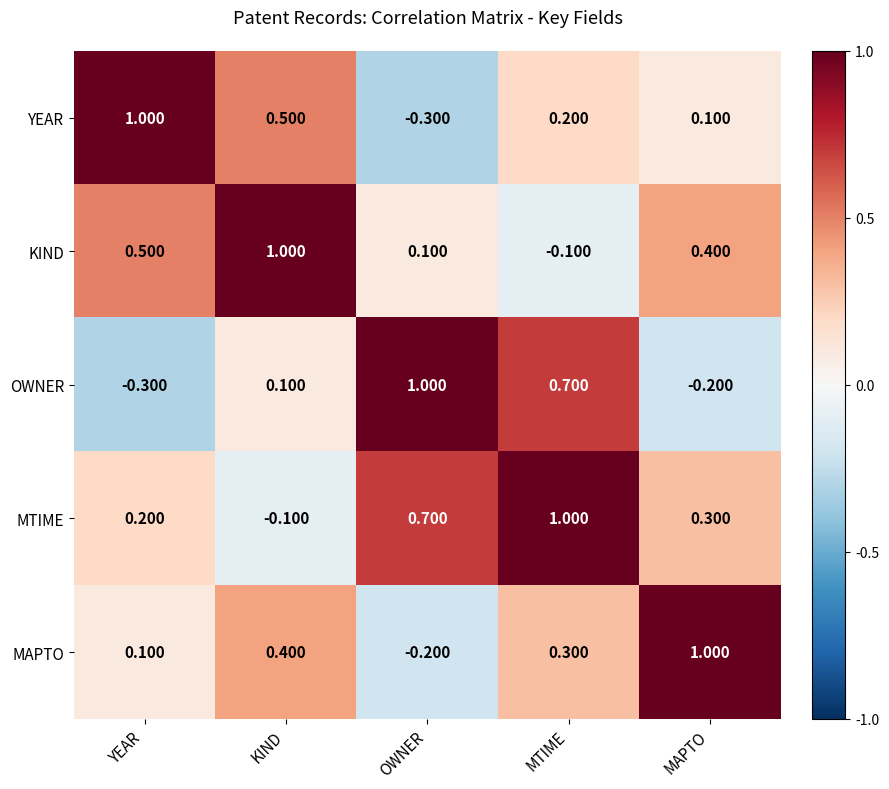

What is the difference between the highest and lowest values at KIND?

1.1